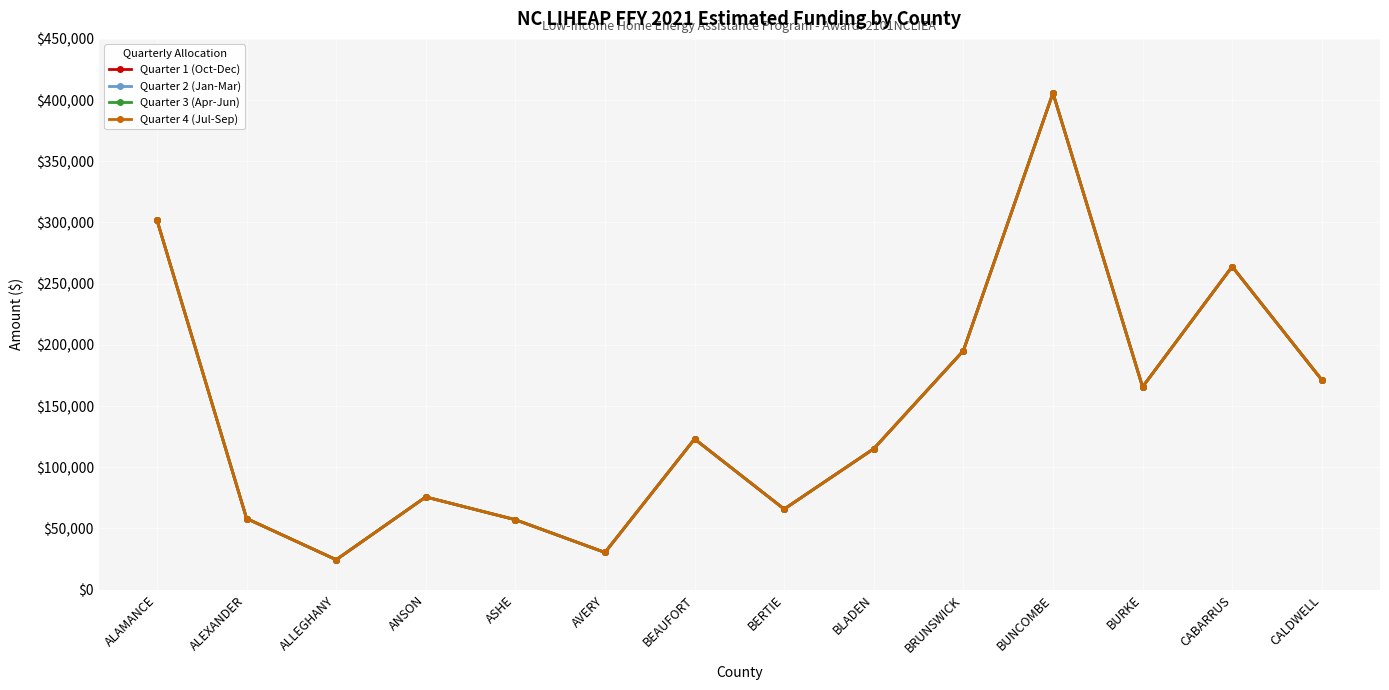

List the labels in order of Quarter 4 (Jul-Sep) value, largest first.

BUNCOMBE, ALAMANCE, CABARRUS, BRUNSWICK, CALDWELL, BURKE, BEAUFORT, BLADEN, ANSON, BERTIE, ALEXANDER, ASHE, AVERY, ALLEGHANY